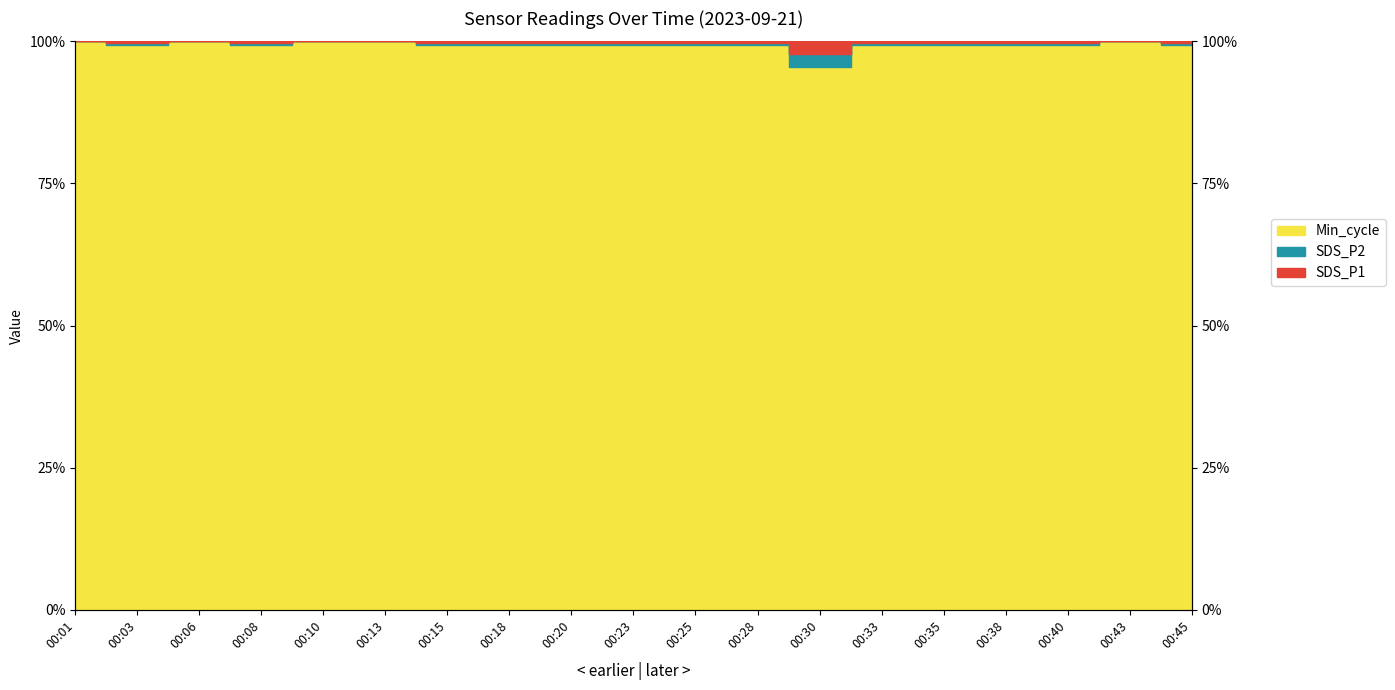

Which has a higher value, 00:06 or 00:01?

00:06